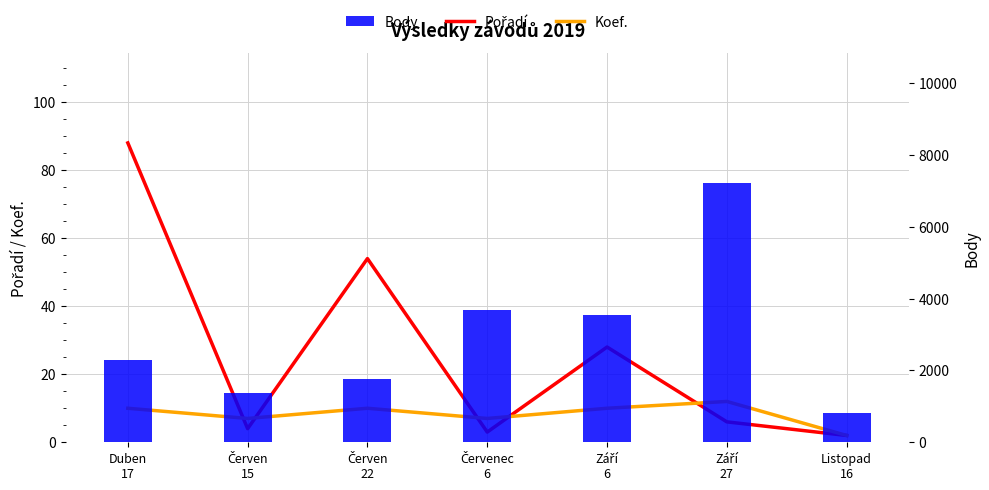

What is the lowest value of the Body series?

804